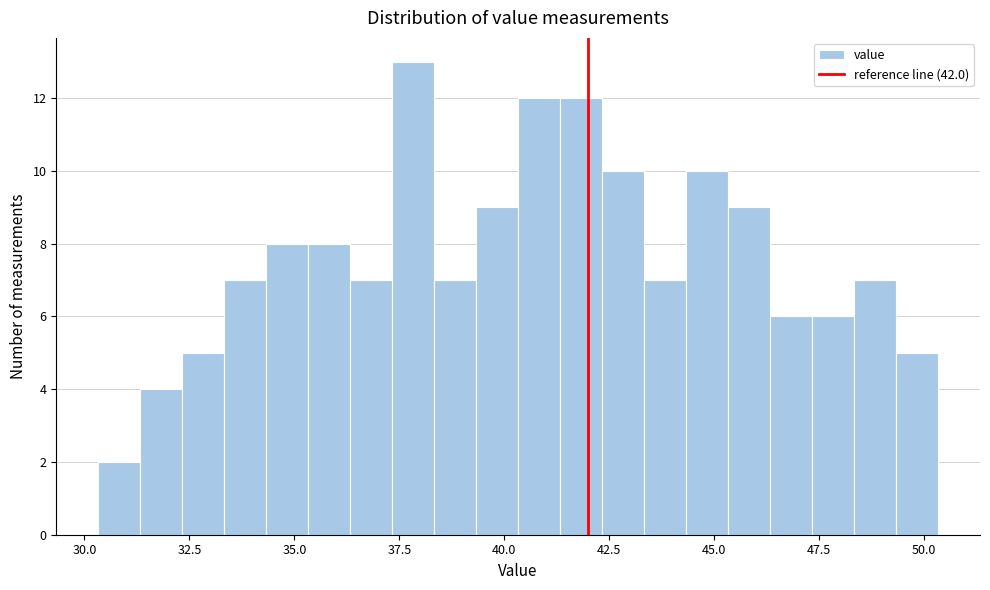

Around what value on the x-axis is the tallest bar? Give the approximate position of its centre, as read against the axis.

38.0